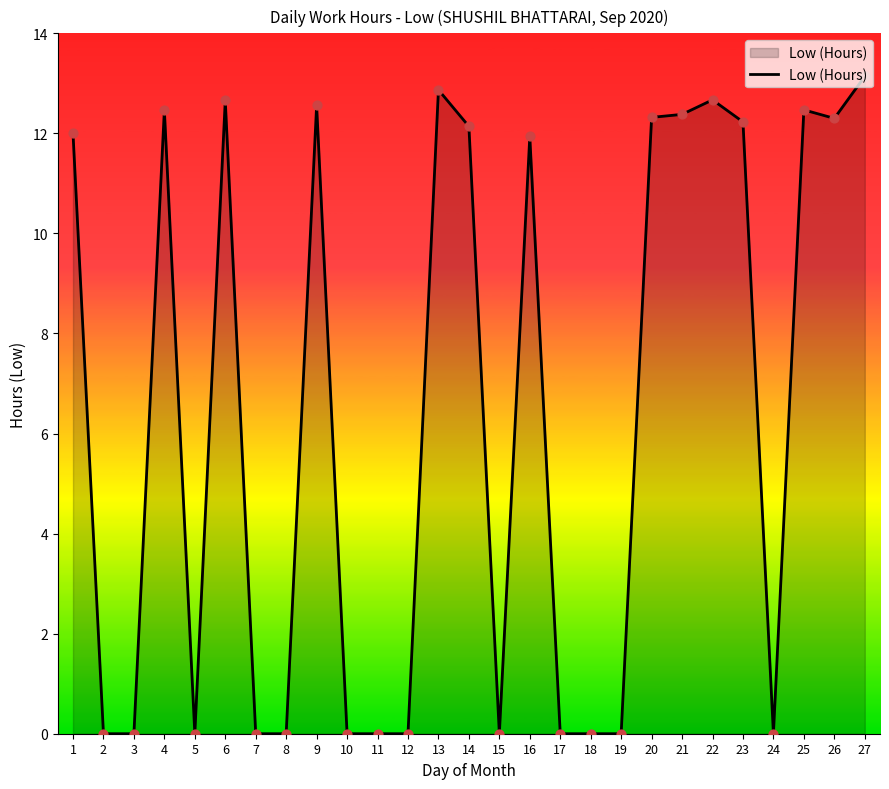

Which has a higher value, 14 or 4?

4